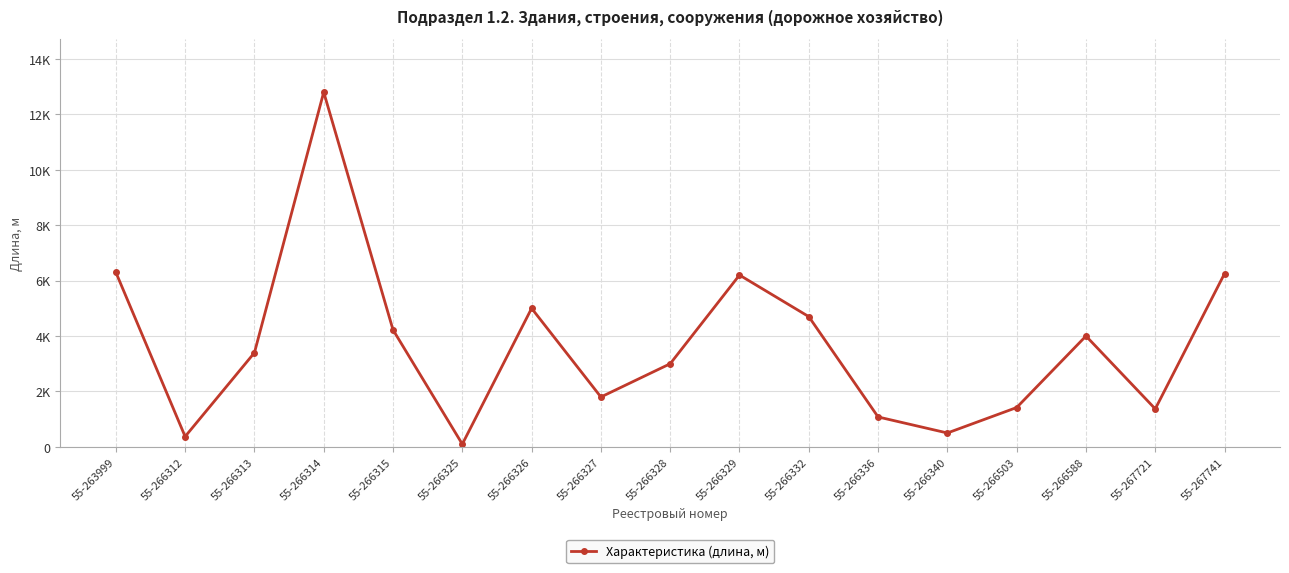

Is this an area chart (filled region under the line)?

No